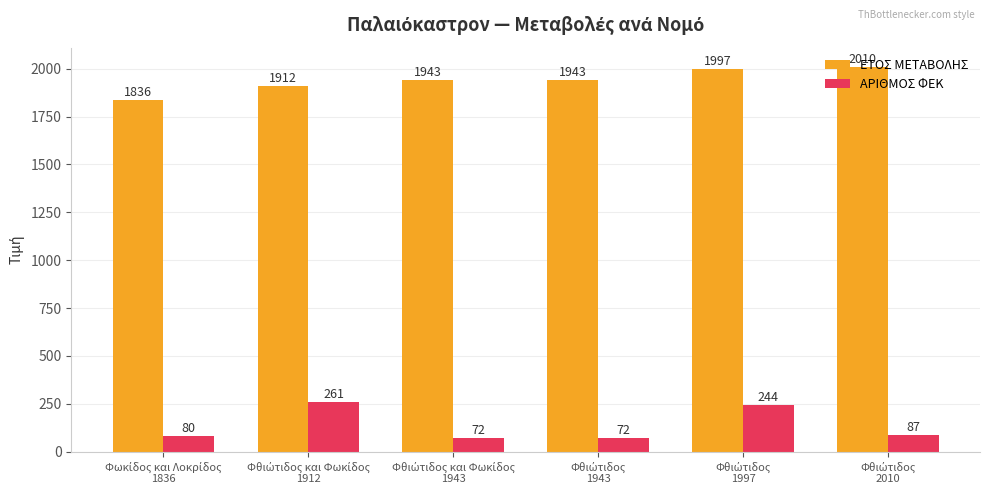

How many data points in ΕΤΟΣ ΜΕΤΑΒΟΛΗΣ are less than 1943?

2